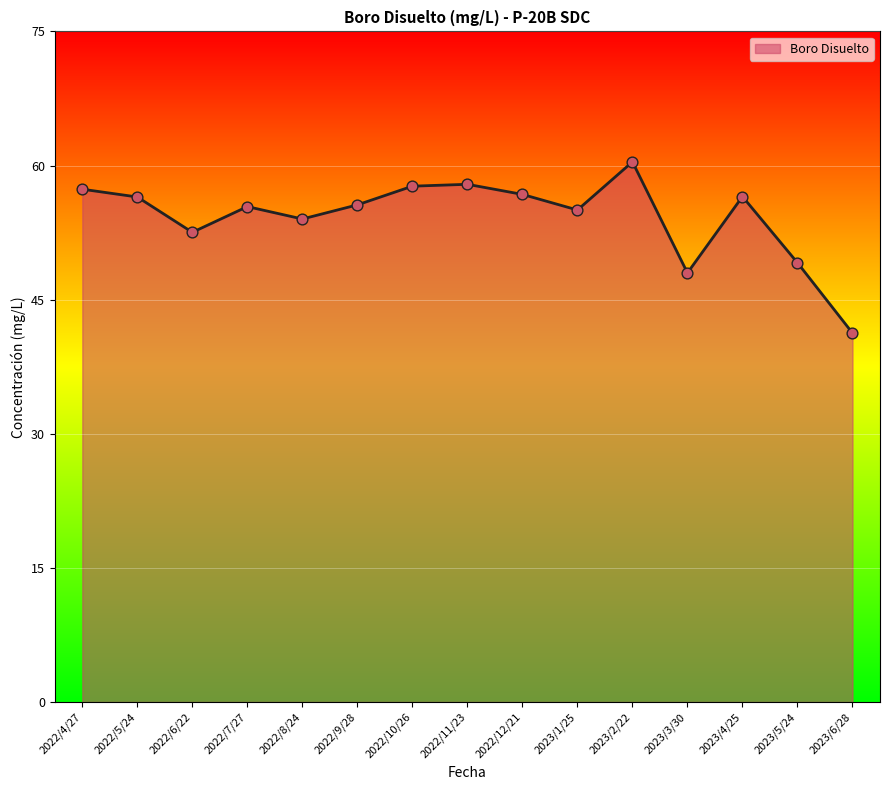

Approximately how many times larger is the value at 2022/8/24 compared to 2022/11/23?

0.9